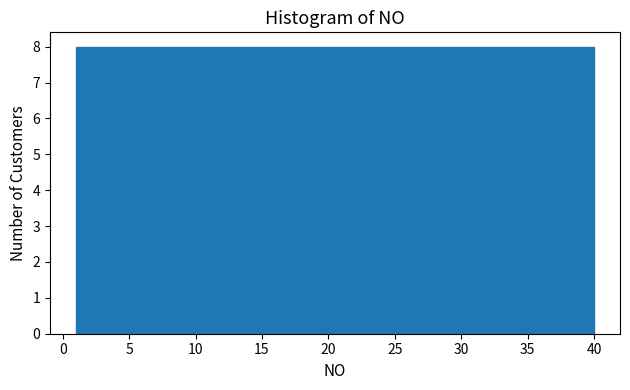

Reading left to right, transcribe this chart: for each bar, give the range it covers on the x-axis and its height. Neither the bar edges nor the heights are printed on the chart, so give them approximately, as read against the axes.

1.0 to 8.8: 8
8.8 to 16.6: 8
16.6 to 24.4: 8
24.4 to 32.2: 8
32.2 to 40.0: 8